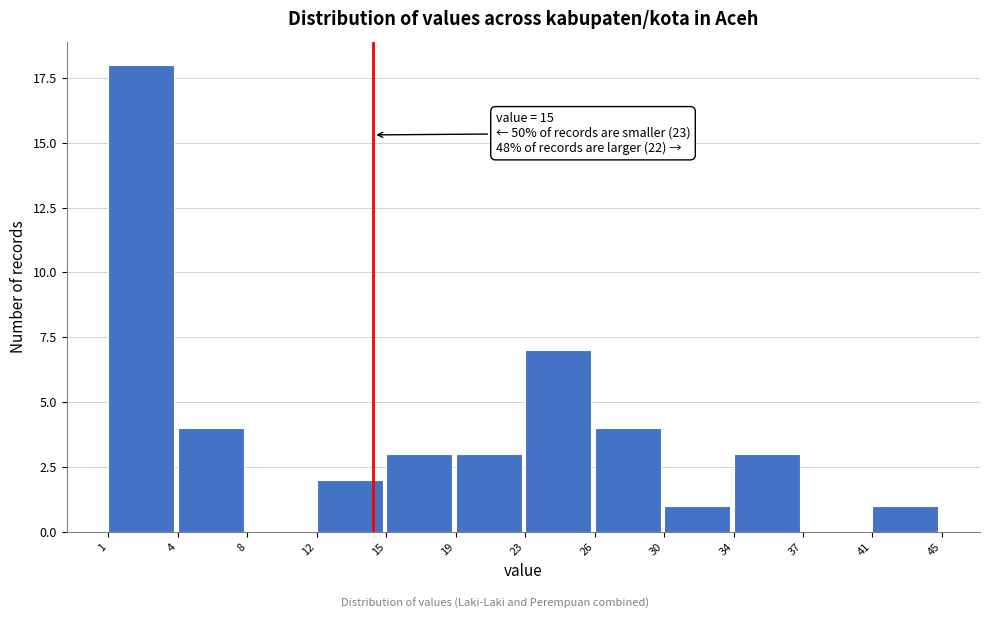

Reading left to right, transcribe all the data shown in this chart.

1=18	4=4	8=0	12=2	15=3	19=3	23=7	26=4	30=1	34=3	37=0	41=1